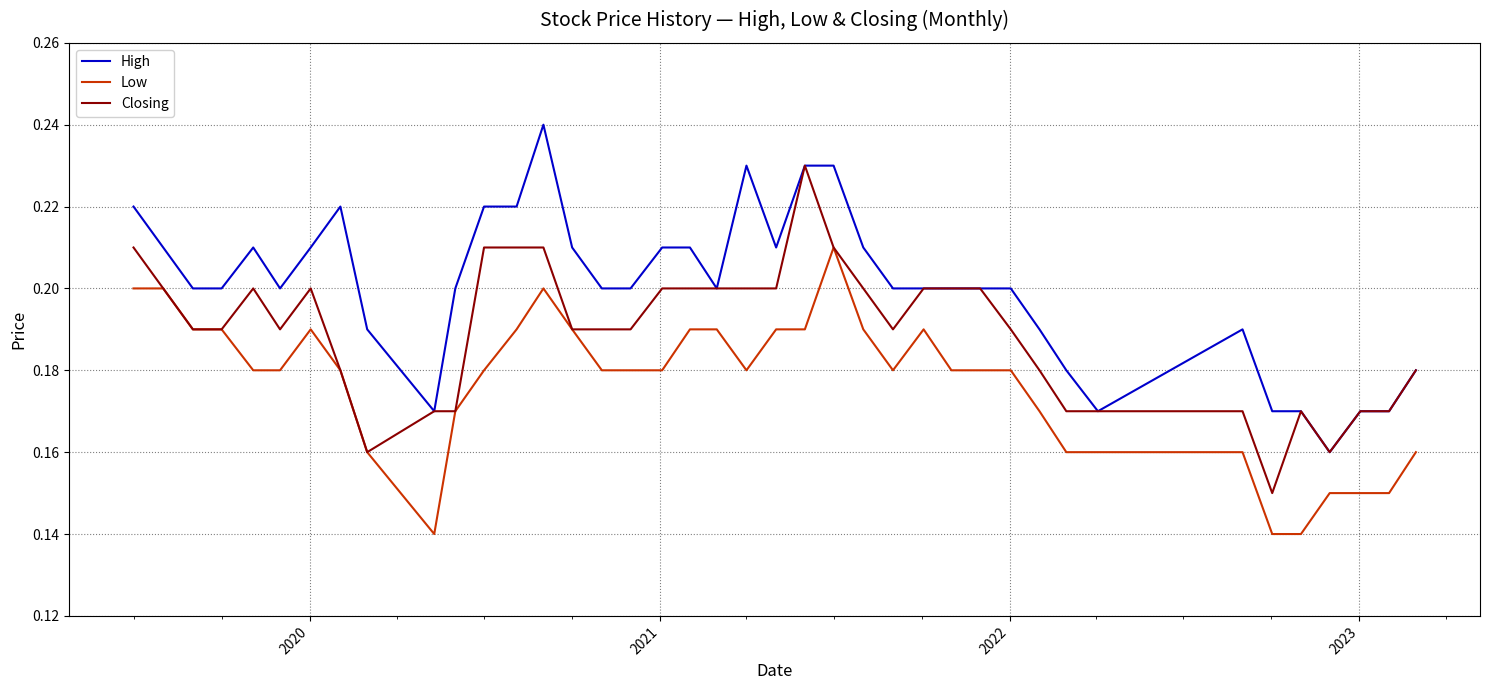

List the series in order of their overall mean, highest first.

High, Closing, Low